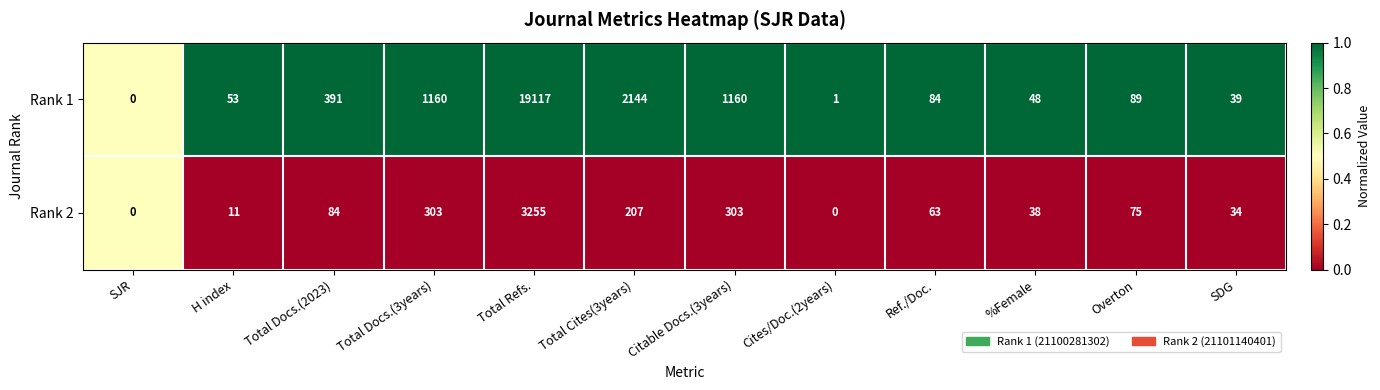

What is the maximum value shown in the chart?

19117